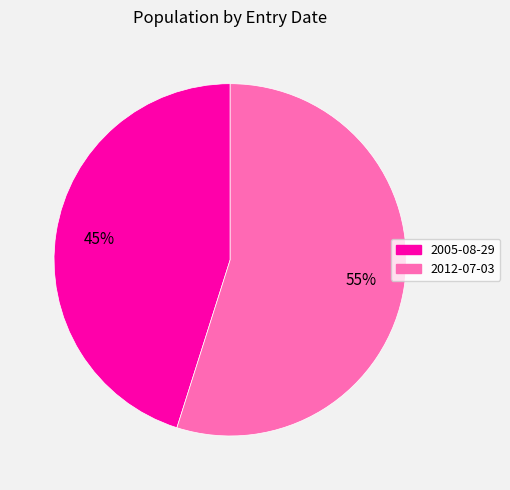

Combined, do 2012-07-03 and 2005-08-29 account for over 50%?

Yes